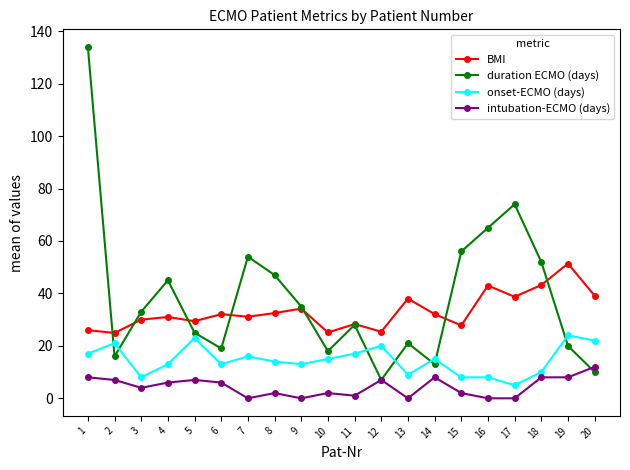

What is the total value across all series at 3?

75.0